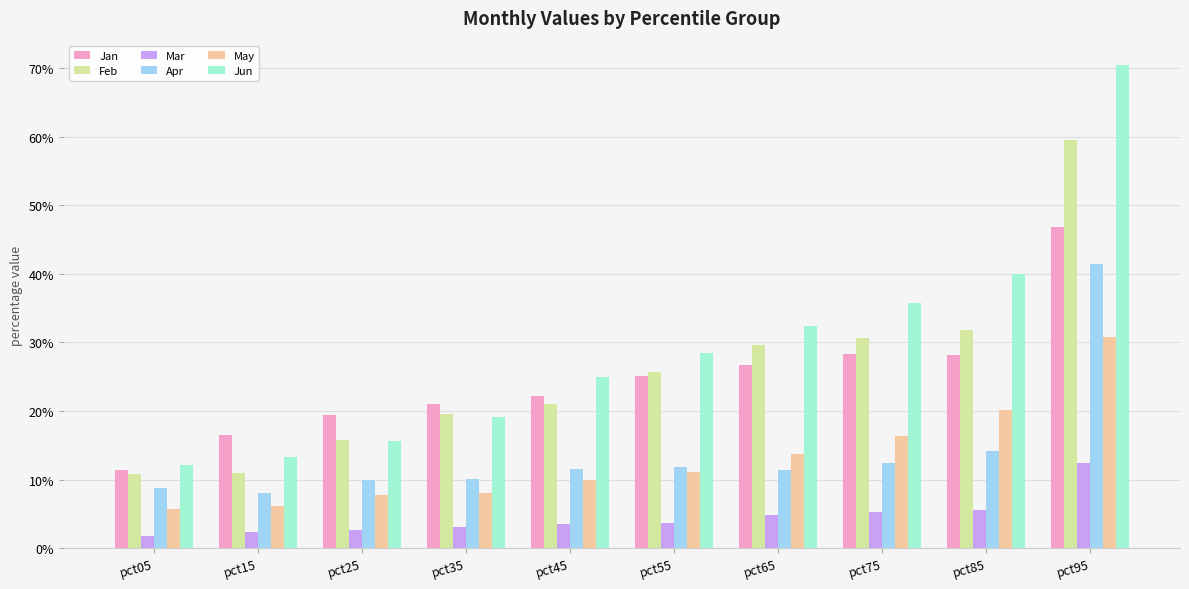

Reading left to right, list all the values displayed in this chart.

Jan: pct05=0.1	pct15=0.2	pct25=0.2	pct35=0.2	pct45=0.2	pct55=0.3	pct65=0.3	pct75=0.3	pct85=0.3	pct95=0.5
Feb: pct05=0.1	pct15=0.1	pct25=0.2	pct35=0.2	pct45=0.2	pct55=0.3	pct65=0.3	pct75=0.3	pct85=0.3	pct95=0.6
Mar: pct05=0.0	pct15=0.0	pct25=0.0	pct35=0.0	pct45=0.0	pct55=0.0	pct65=0.0	pct75=0.1	pct85=0.1	pct95=0.1
Apr: pct05=0.1	pct15=0.1	pct25=0.1	pct35=0.1	pct45=0.1	pct55=0.1	pct65=0.1	pct75=0.1	pct85=0.1	pct95=0.4
May: pct05=0.1	pct15=0.1	pct25=0.1	pct35=0.1	pct45=0.1	pct55=0.1	pct65=0.1	pct75=0.2	pct85=0.2	pct95=0.3
Jun: pct05=0.1	pct15=0.1	pct25=0.2	pct35=0.2	pct45=0.2	pct55=0.3	pct65=0.3	pct75=0.4	pct85=0.4	pct95=0.7